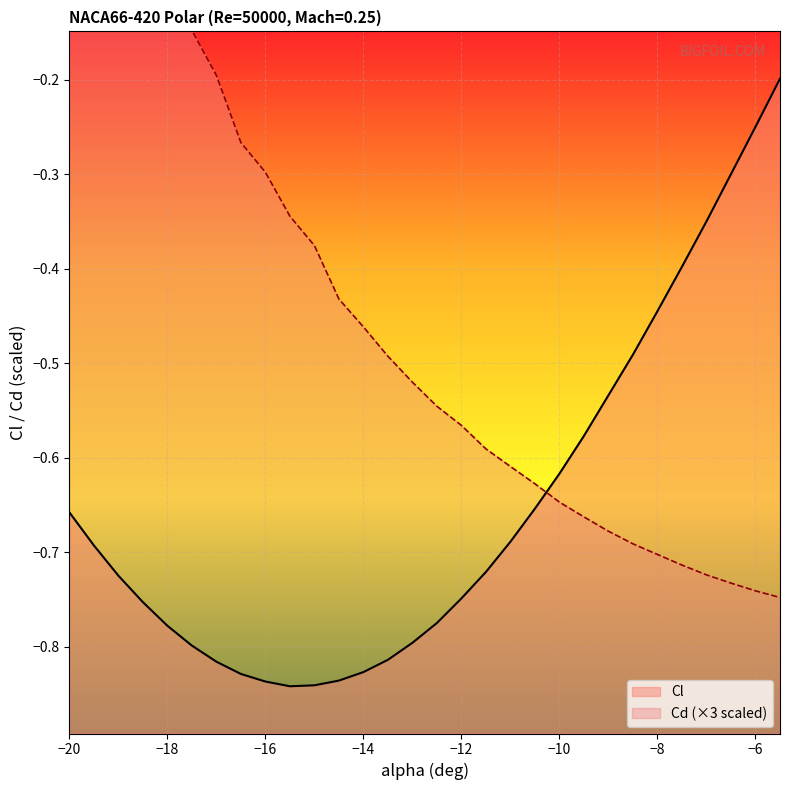

Is it true that Cd equals 0.5 at −20?

False